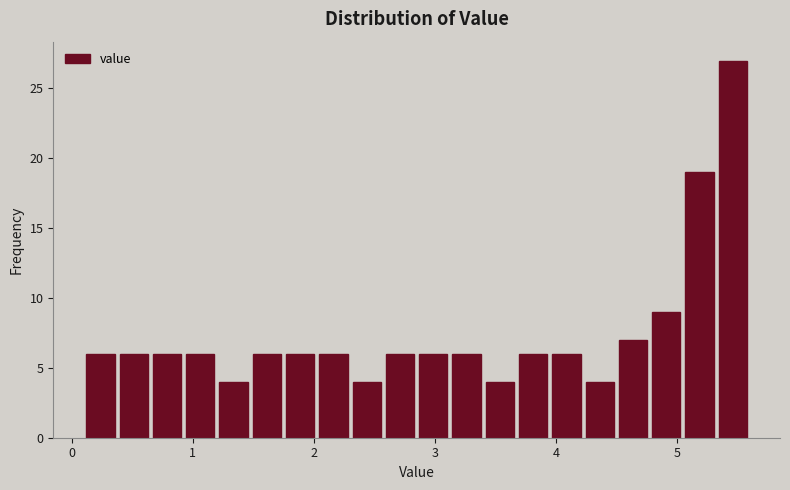

Read against the x-axis, roughly where is the centre of the tallest bar?

5.5